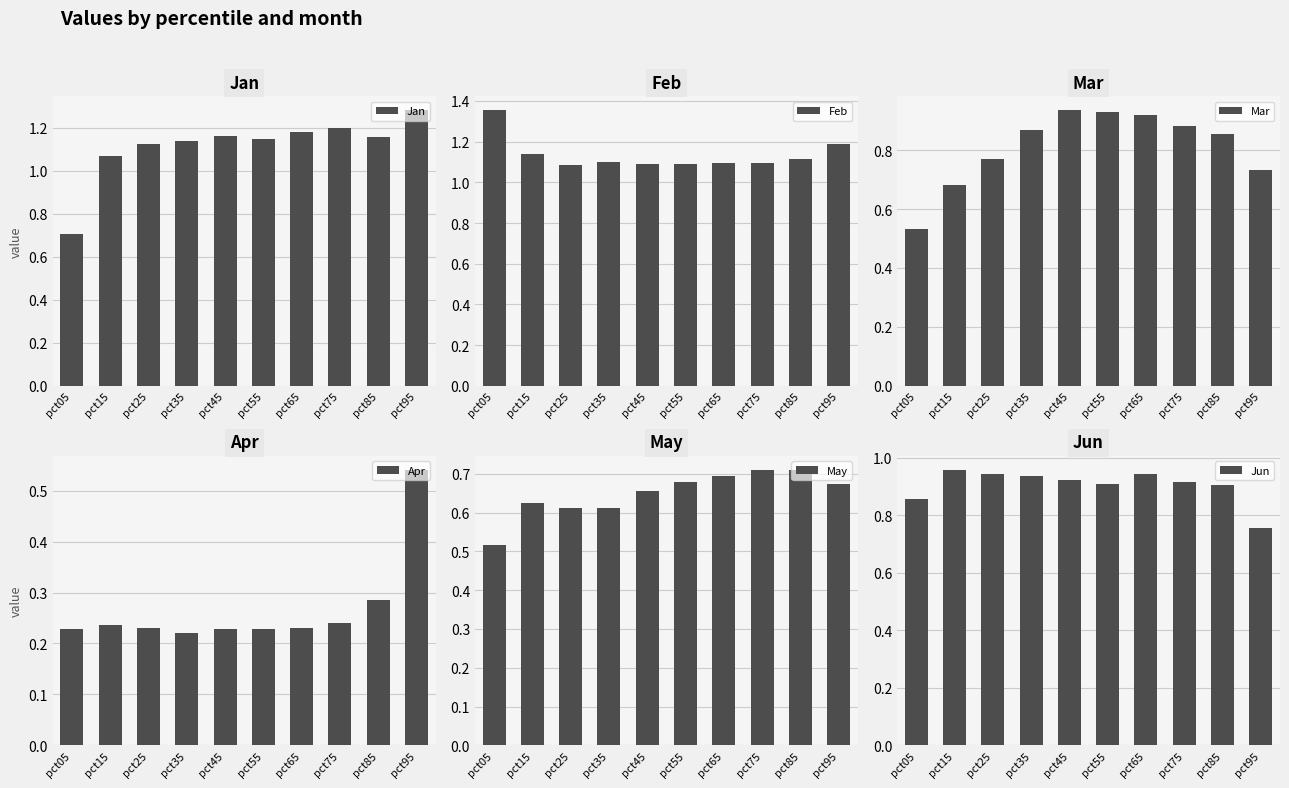

Which series changed the most between pct65 and pct85?

Mar